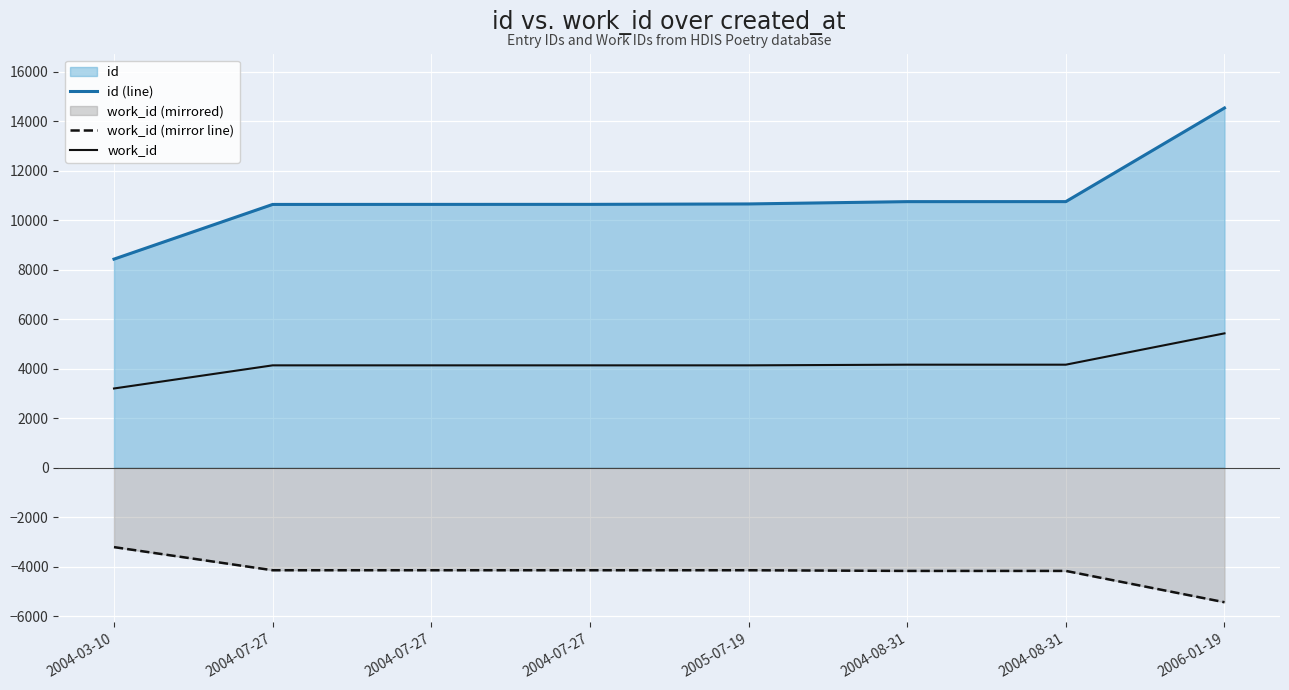

Where does the id (line) series first go above 10665?

2004-08-31